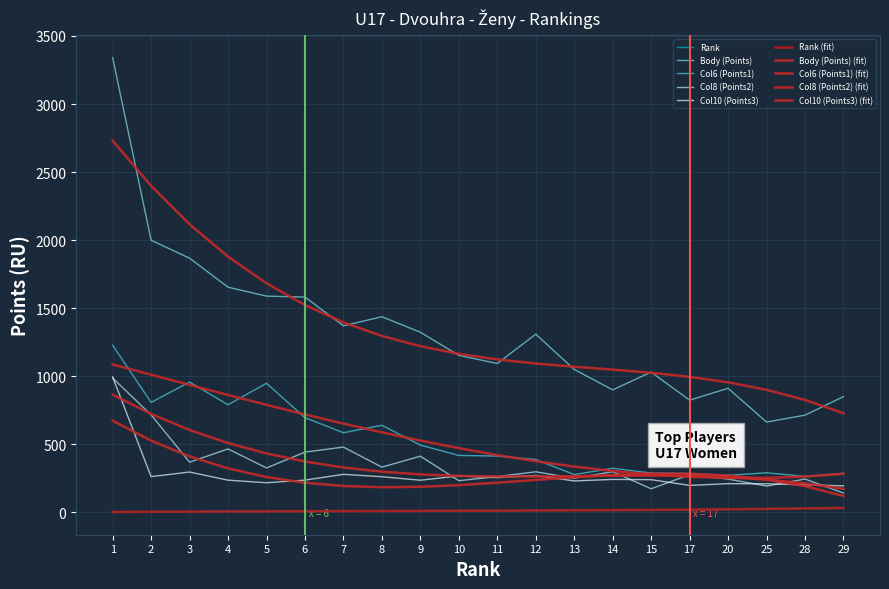

What is the difference between the Col6 (Points1) values at 12 and 7?

197.3